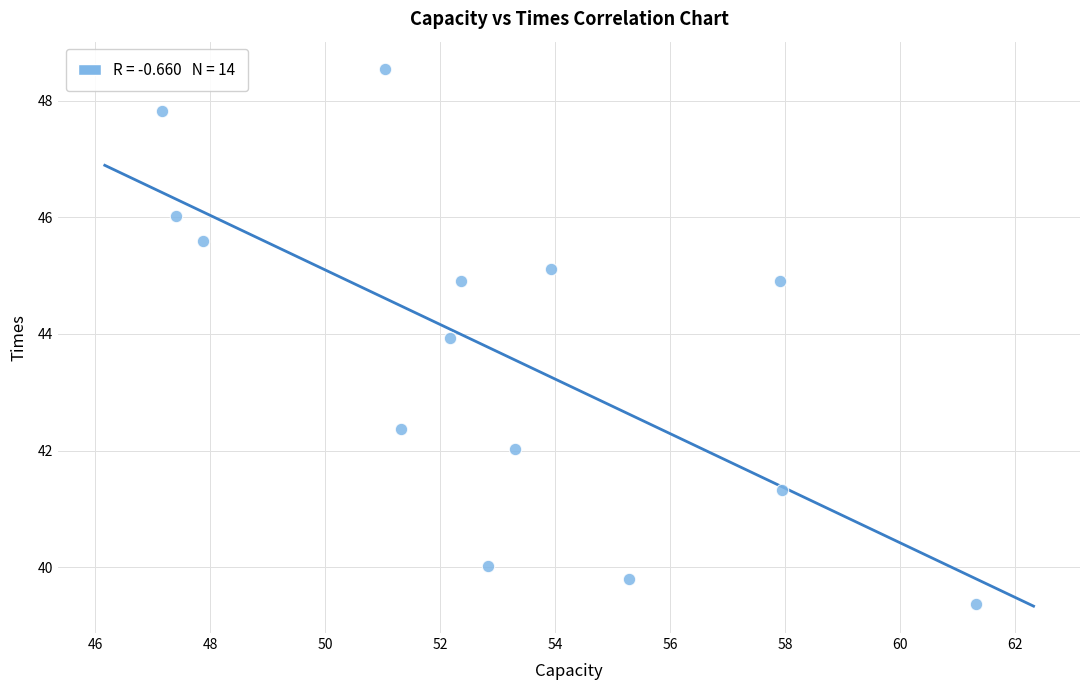

What is the range of Y values (max minus min)?

9.2